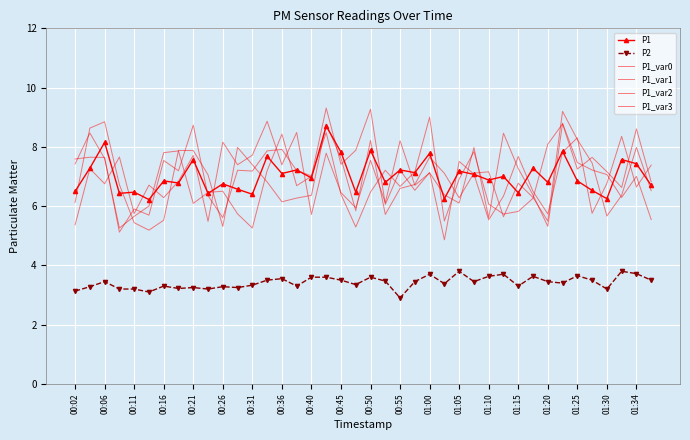

Which series has the largest total across all categories?

P1